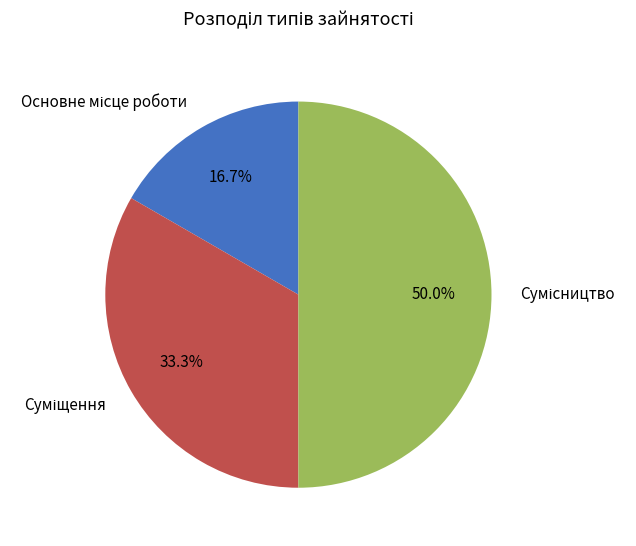

To the nearest percent, what portion does Сумісництво represent?

50%